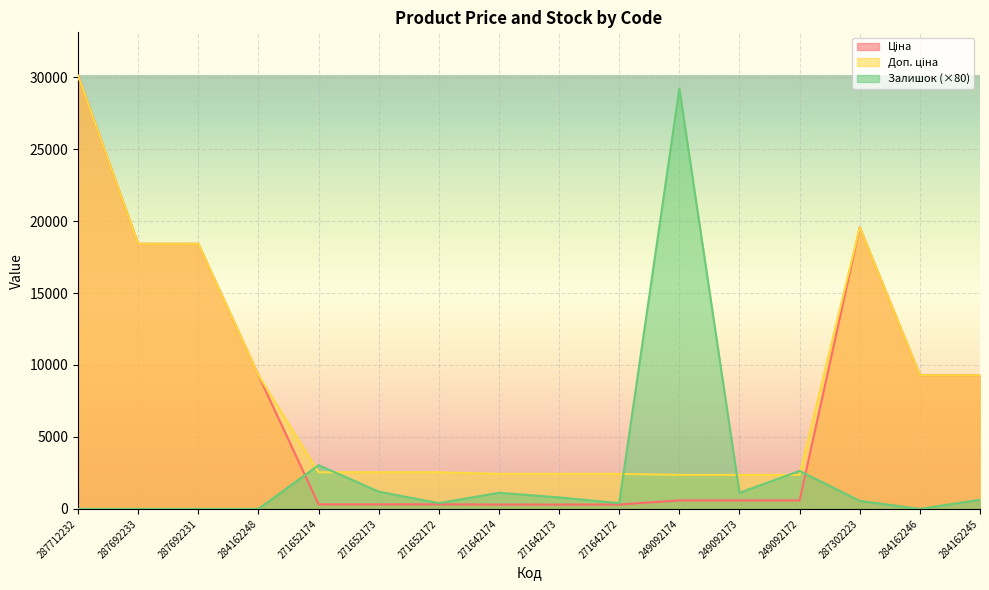

Between 287712232 and 287692233, which is larger?

287712232